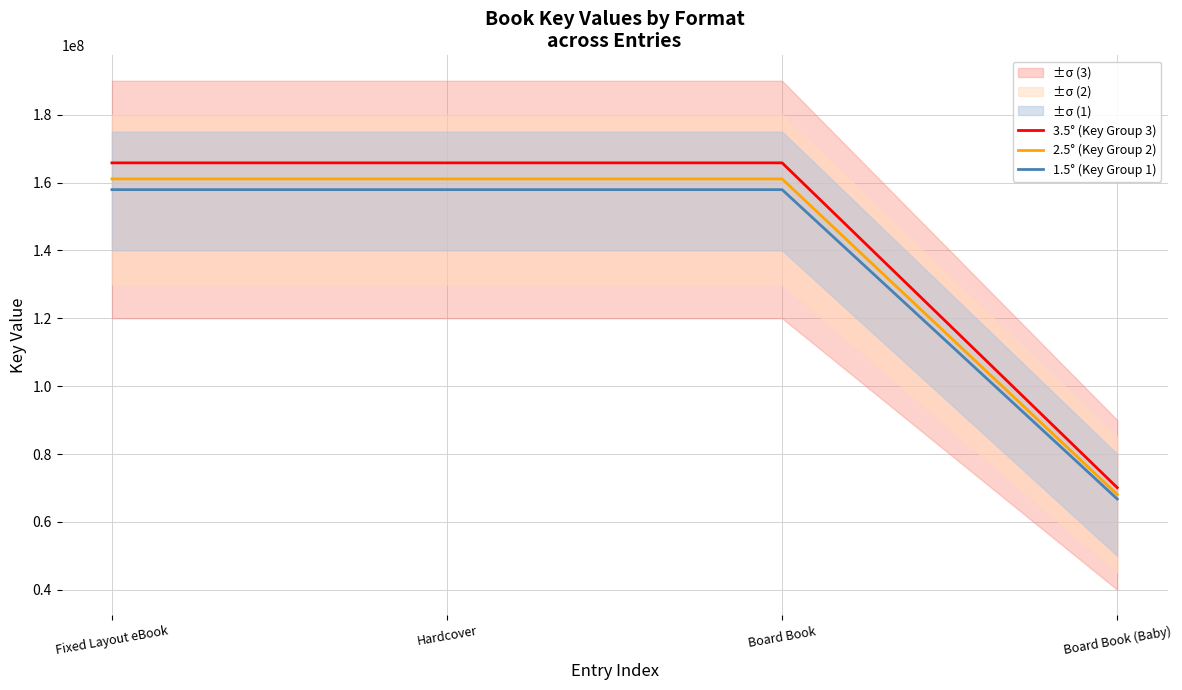

Reading left to right, what are all the values shown in this chart?

3.5° (Key Group 3): 165808396	165808396	165808396	70082499
2.5° (Key Group 2): 161071014	161071014	161071014	68080142
1.5° (Key Group 1): 157912759	157912759	157912759	66745238